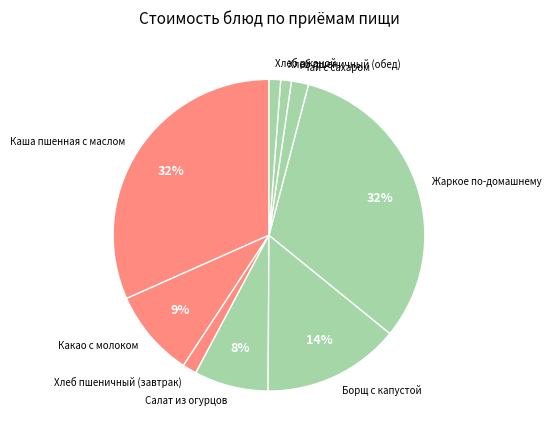

To the nearest percent, what is the difference between the largest and smallest slice percentages?

31%